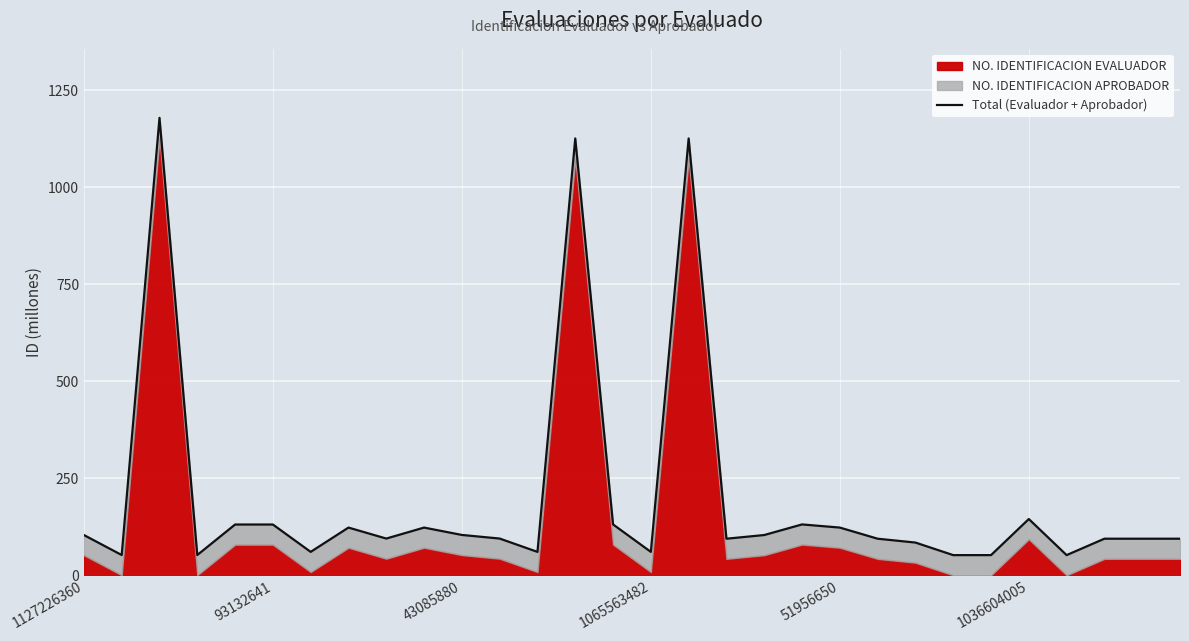

Reading left to right, what are all the values shown in this chart?

104.0	52.5	1179.1	52.5	131.1	131.1	60.6	123.2	94.9	123.2	104.2	94.9	60.6	1126.0	131.3	60.6	1126.0	94.5	104.0	131.3	123.2	94.5	84.6	52.2	52.2	145.2	52.2	94.5	94.5	94.5